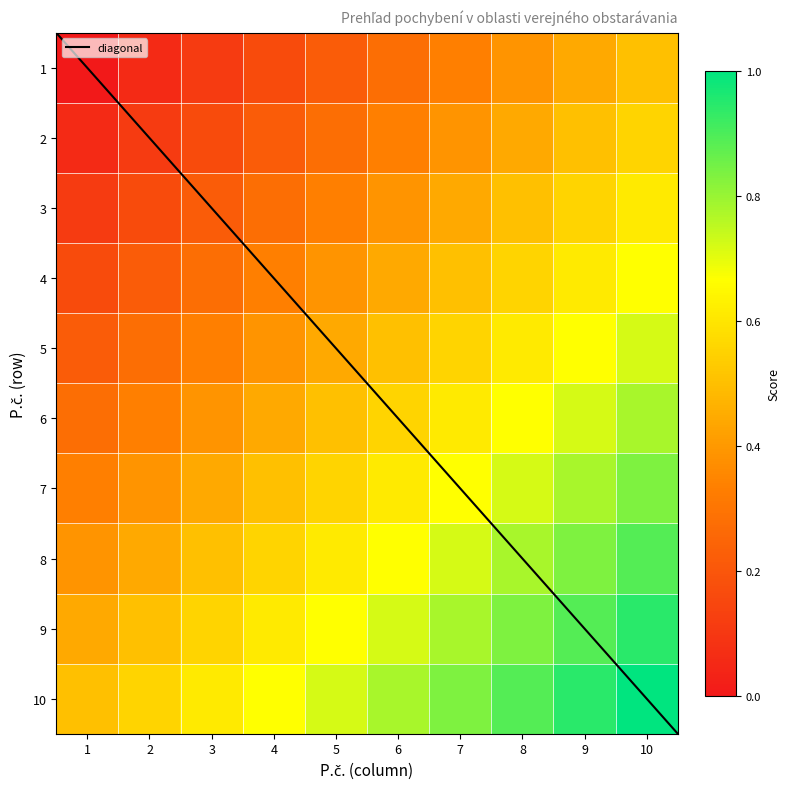

How many series are shown in this chart?

10